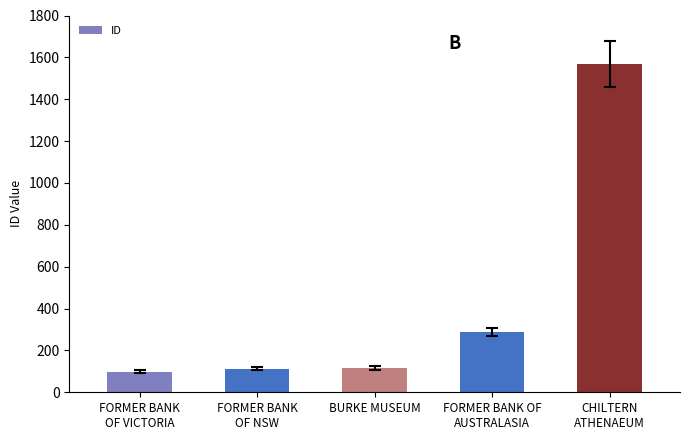

What is the greatest value displayed?

1570